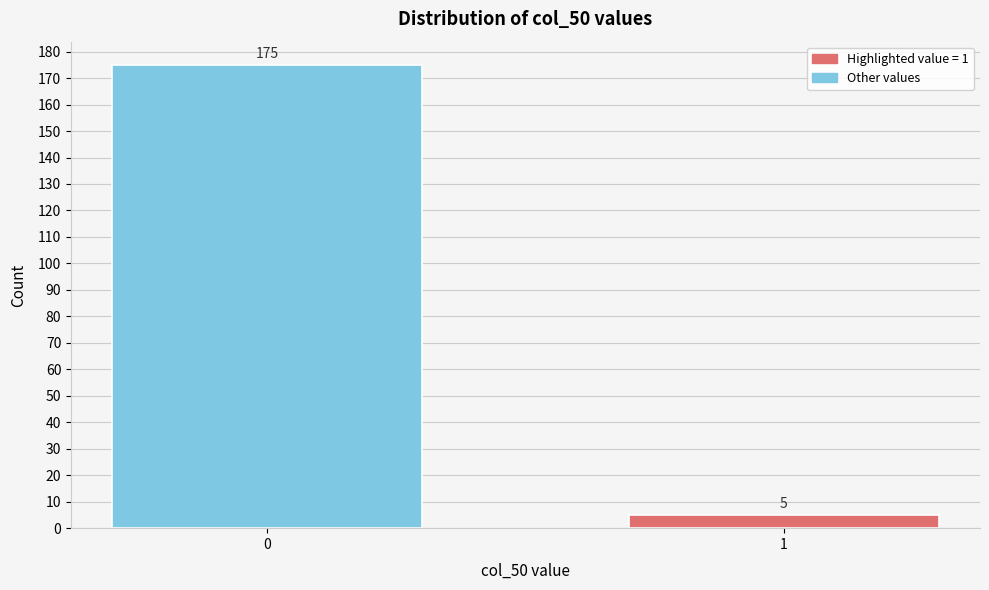

Reading right to left, list all the values displayed in this chart.

1=5	0=175